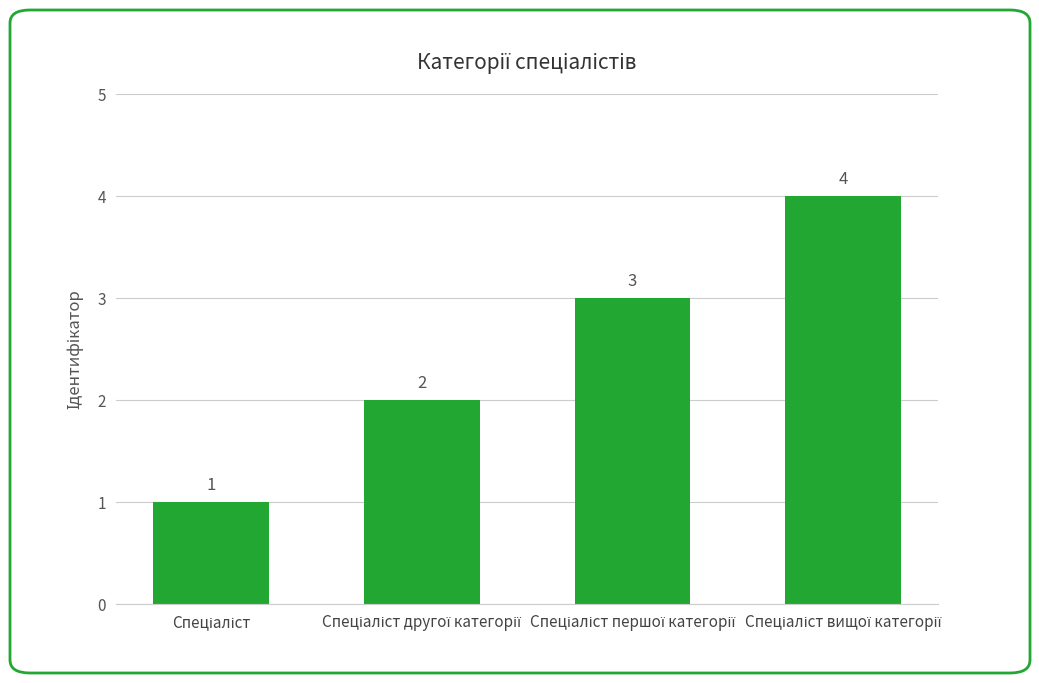

What is the difference between the maximum and minimum values?

3